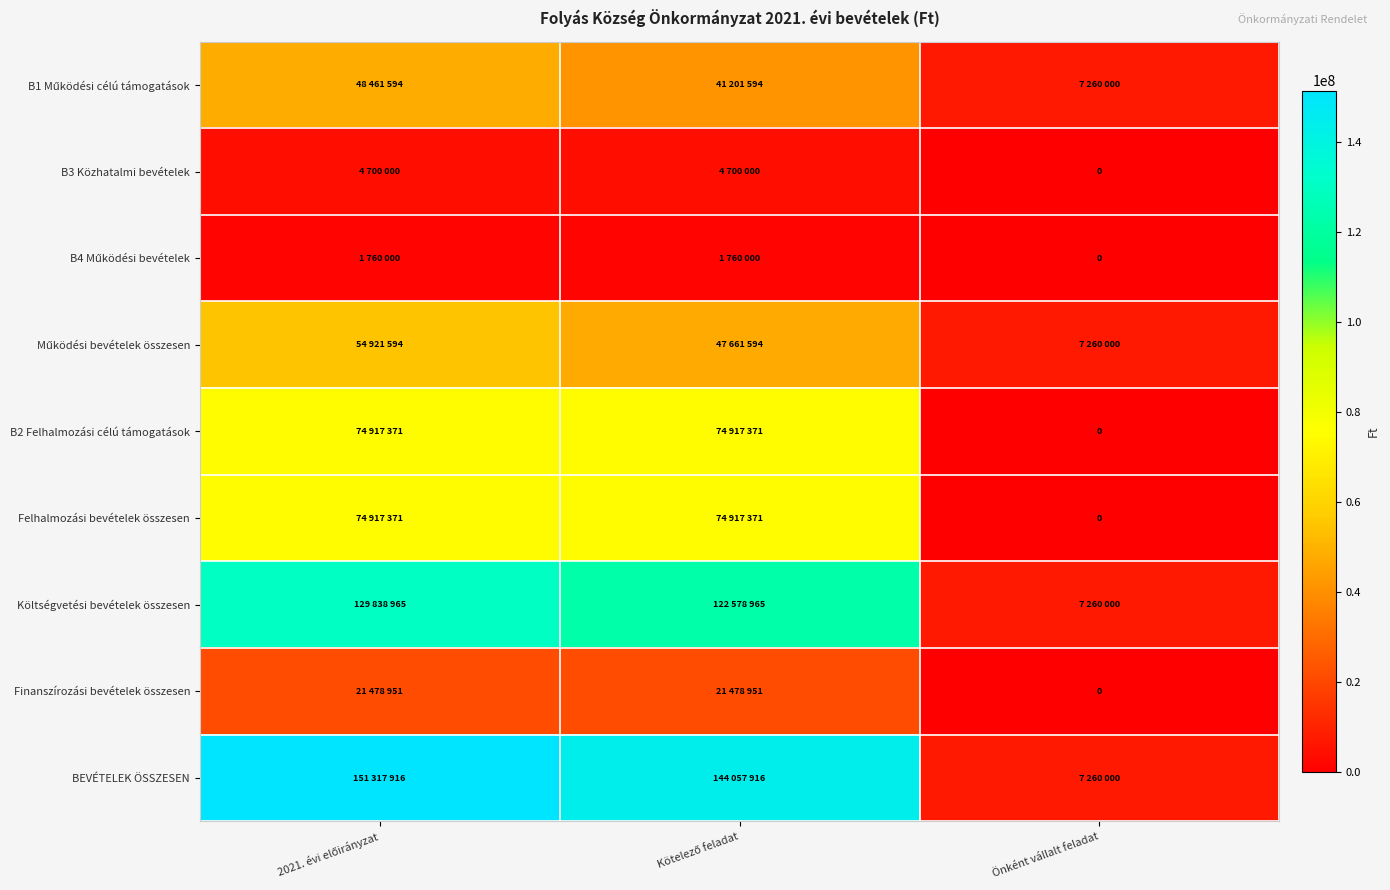

What is the sum of the B4 Működési bevételek values at Kötelező feladat and 2021. évi előirányzat?

3520000